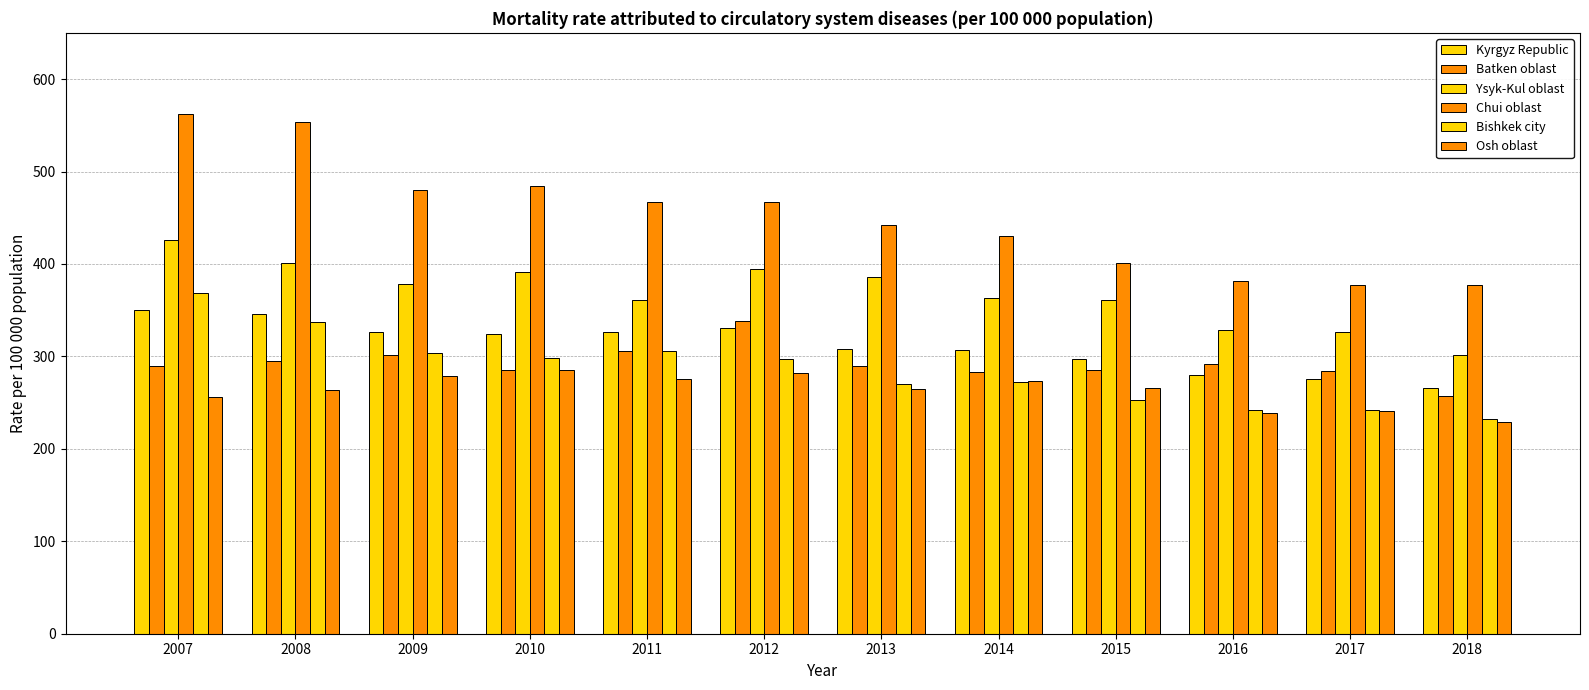

What is the value of the Batken oblast bar at the 1st from the left?

289.2